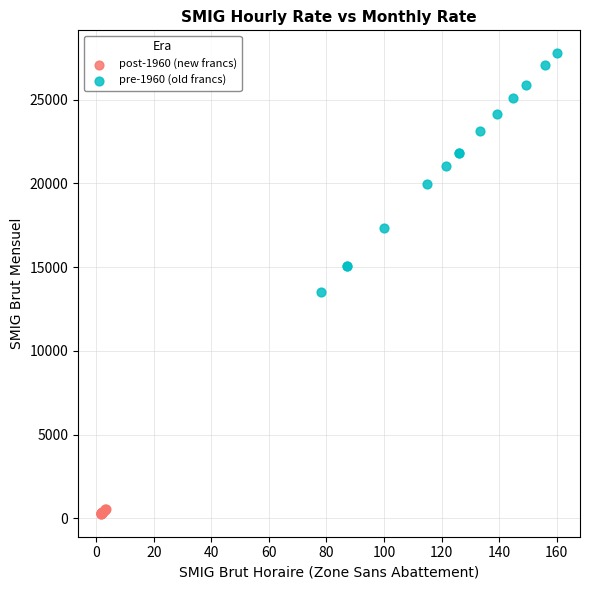

Which series has the largest Y range (max minus min)?

pre-1960 (old francs)